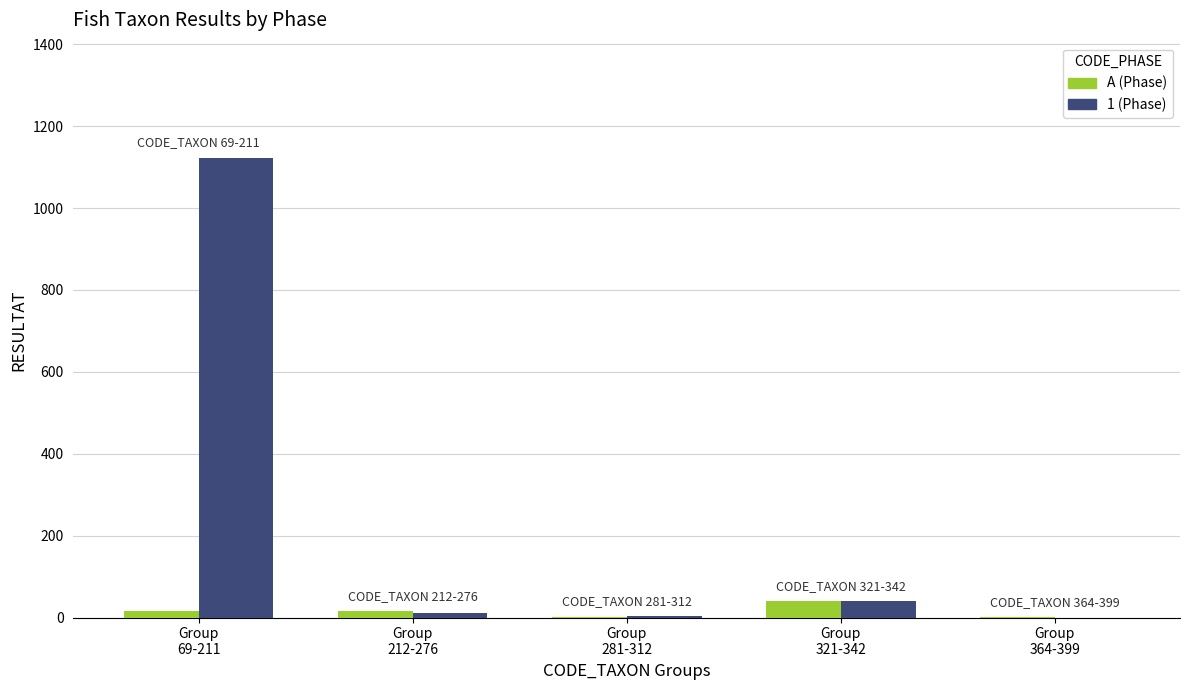

What is the greatest value displayed?

1123